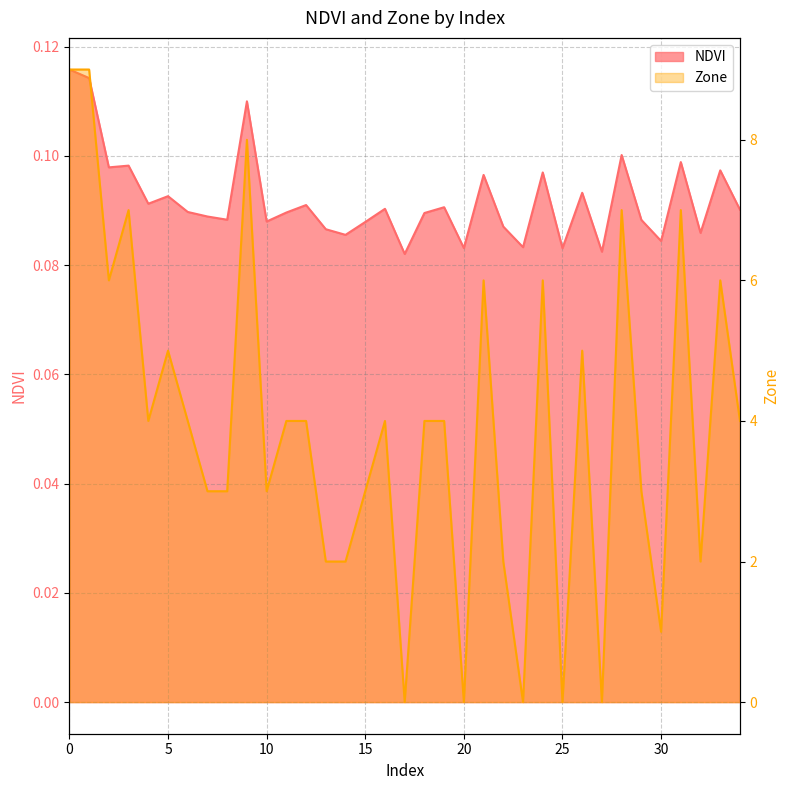

Which series has the widest spread of values?

Zone